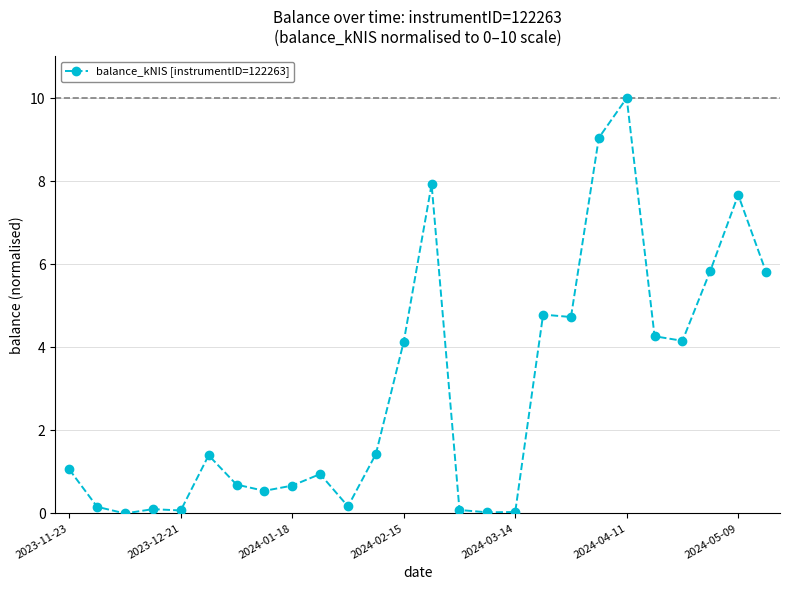

How many data points are less than 1?

12